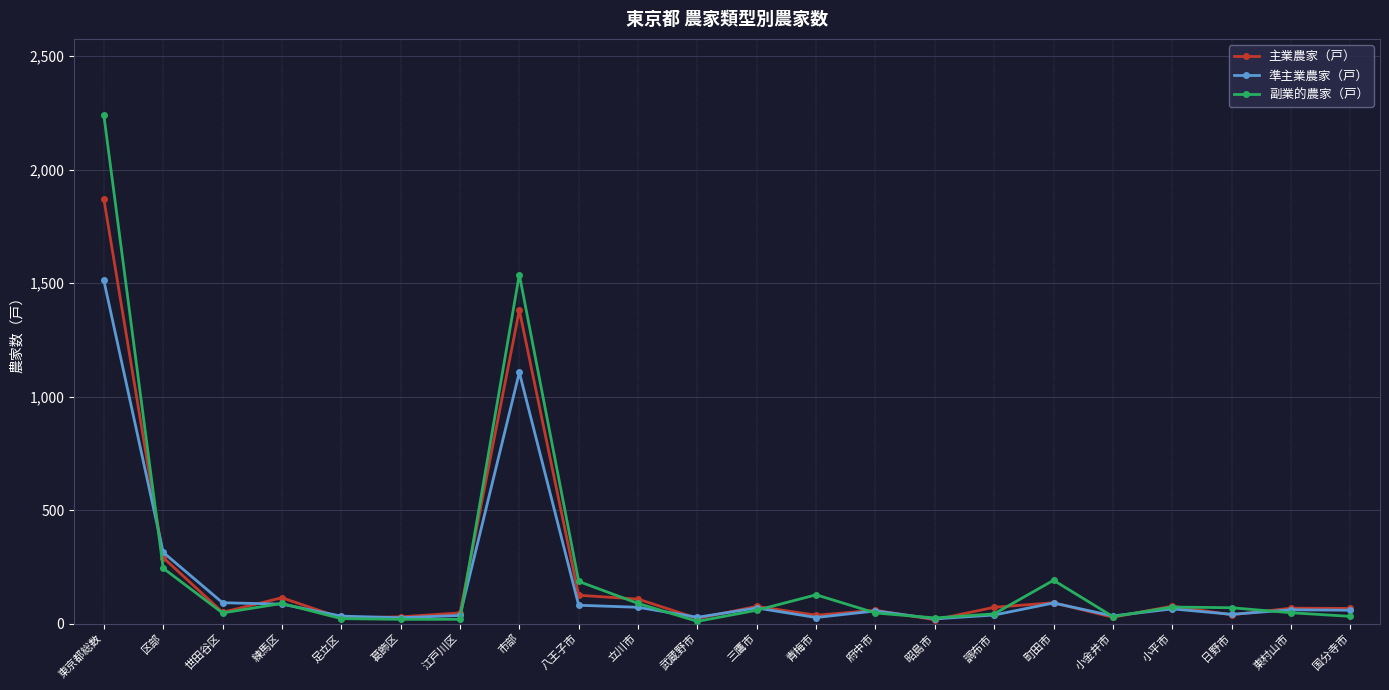

After their last crossing, which series has the higher values: 副業的農家（戸） or 主業農家（戸）?

主業農家（戸）